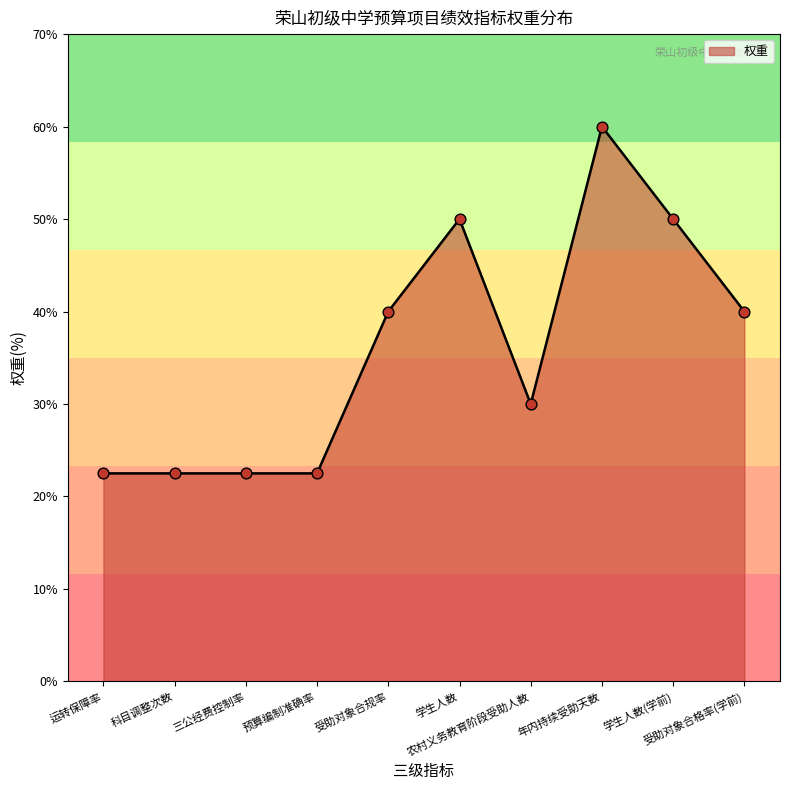

What is the difference between the maximum and minimum values?

37.5